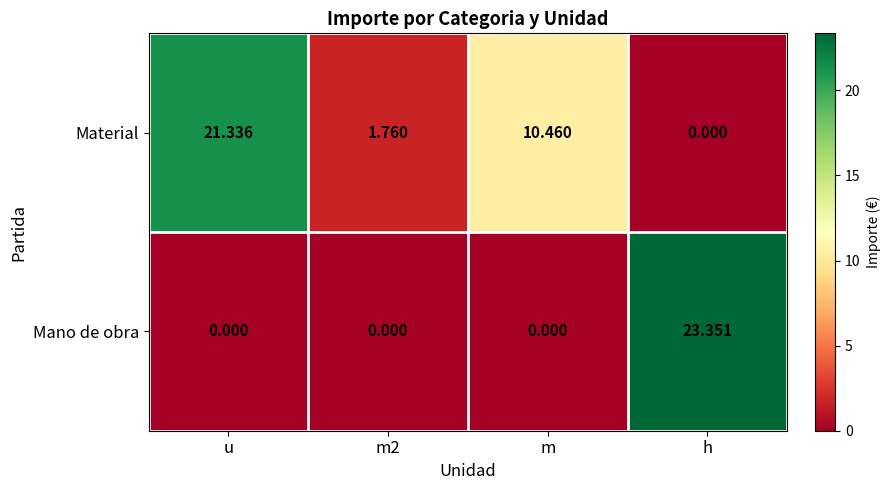

Which series changed the most between m and h?

Mano de obra